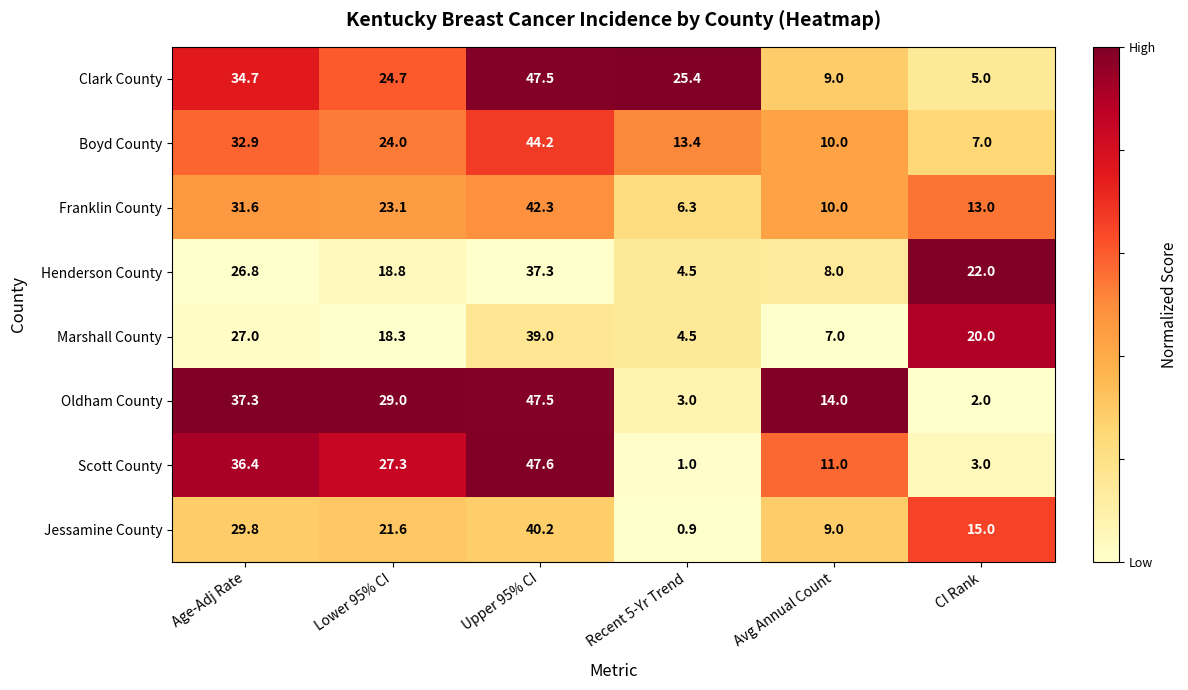

At how many categories does at least one series exceed 0?

6